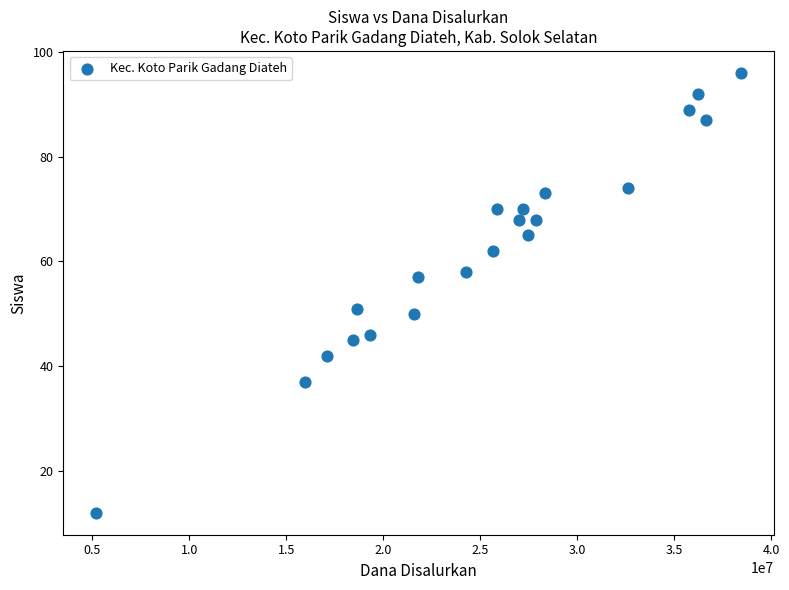

What is the range of Y values (max minus min)?

84